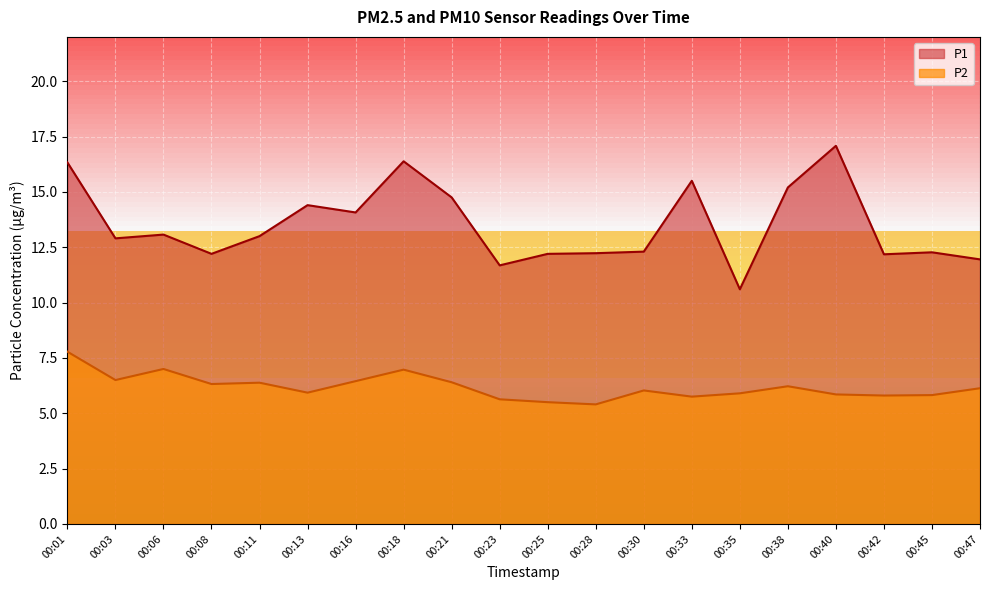

The value of P1 at 00:38 is 22.6. True or false?

False